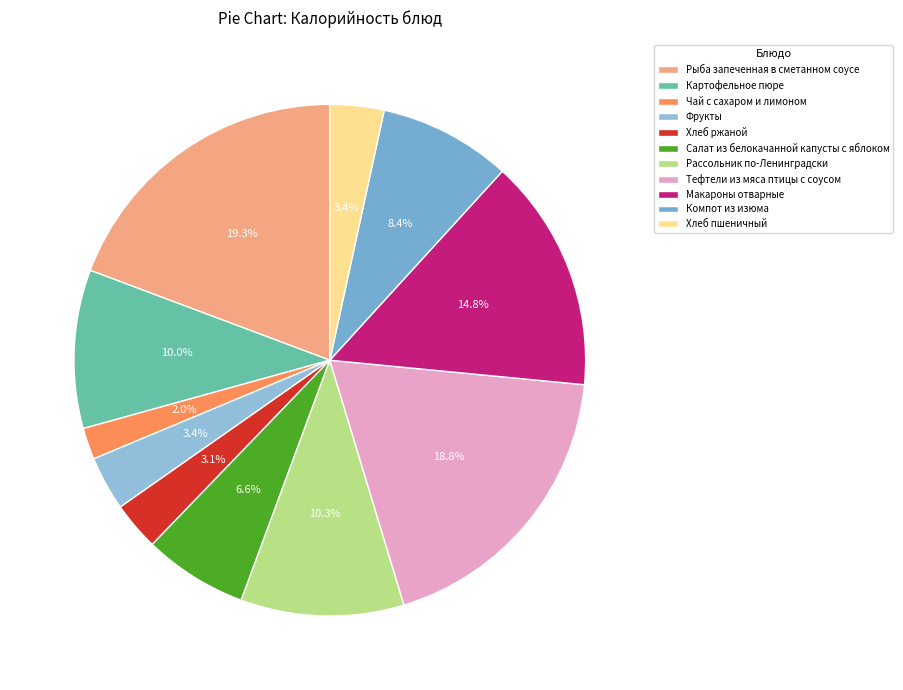

Which slice is the smallest?

Чай с сахаром и лимоном